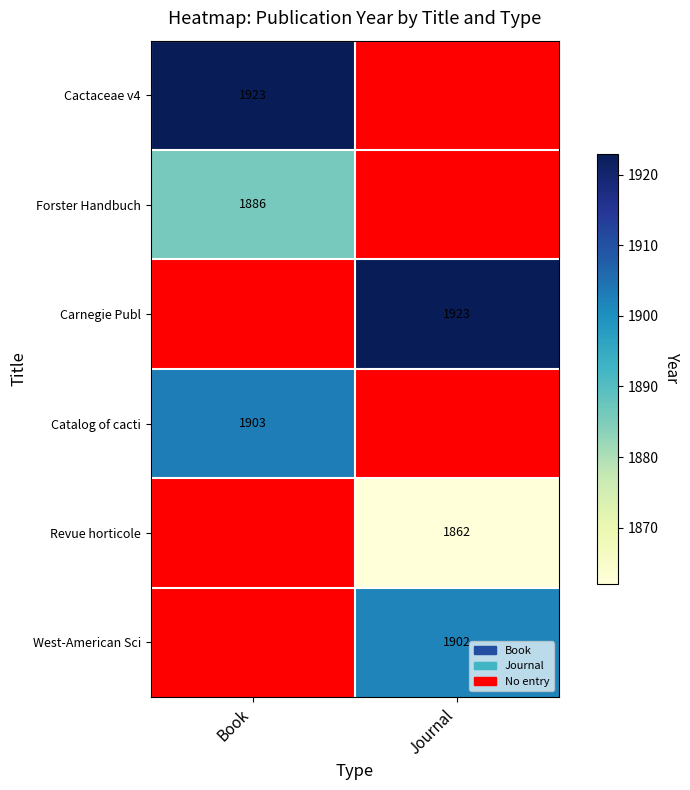

Is it true that Carnegie Publ equals 1246 at Journal?

False